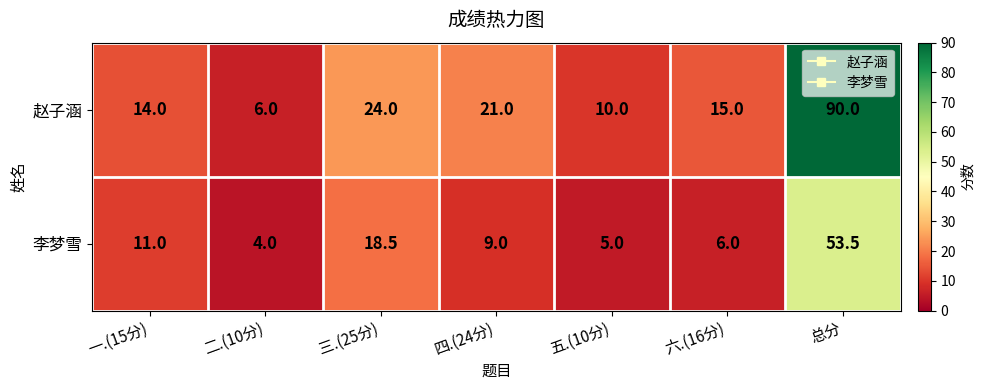

Which series has the largest total across all categories?

赵子涵